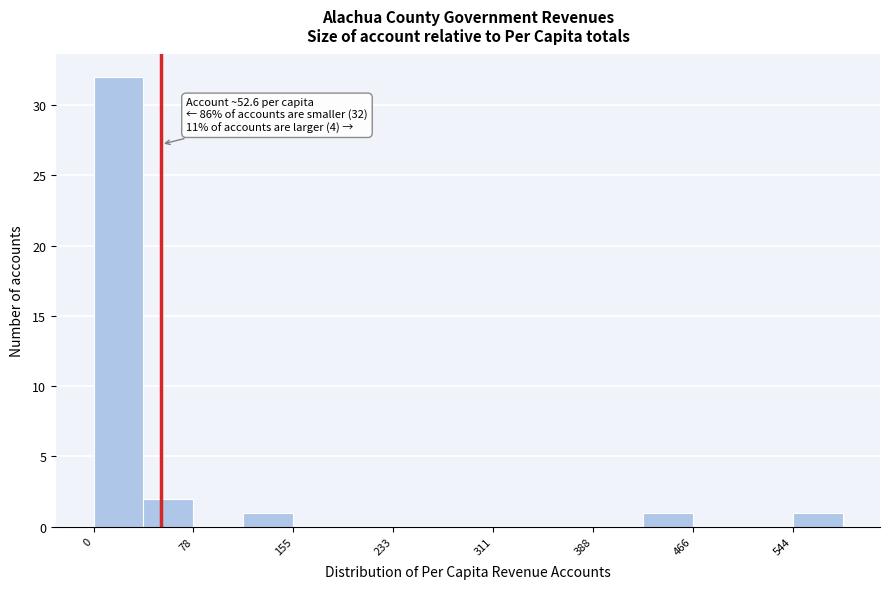

Around what value on the x-axis is the tallest bar? Give the approximate position of its centre, as read against the axis.

20